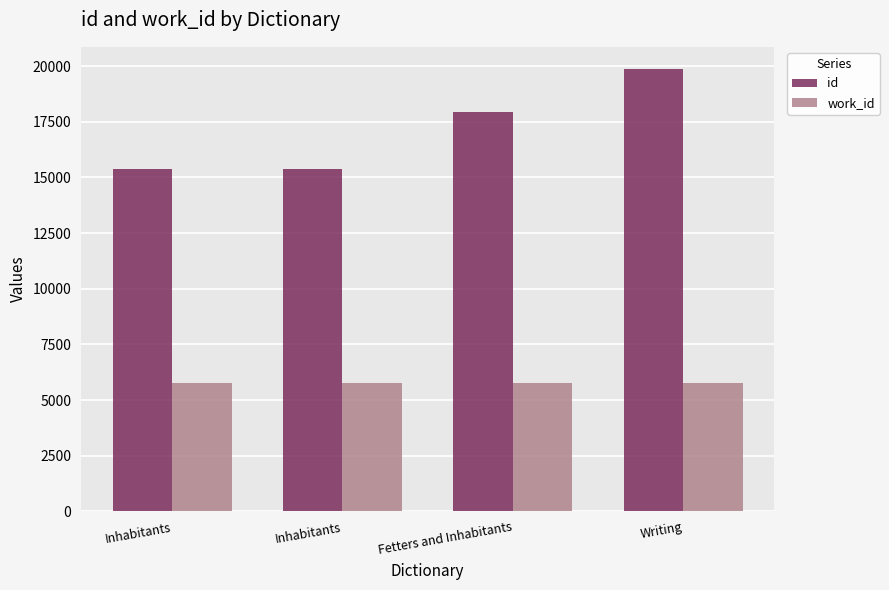

What is the value of the work_id bar at the 1st from the left?

5772